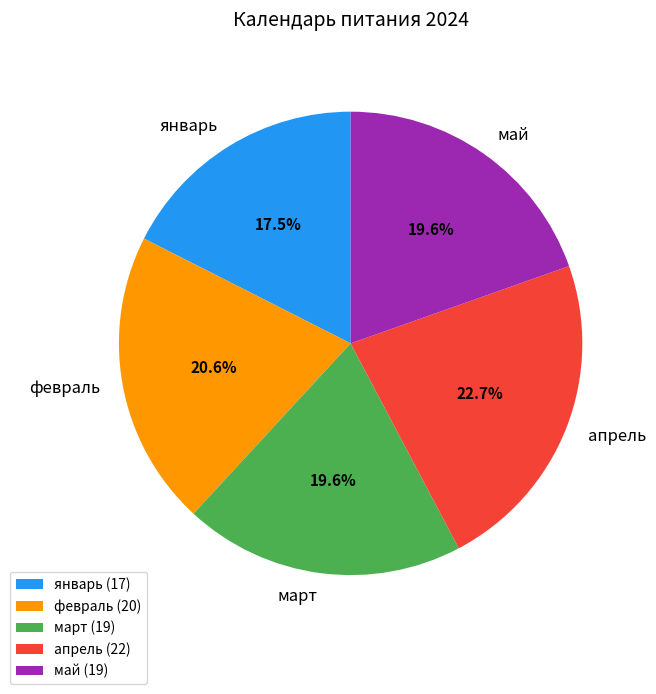

Which category has the smallest portion of the pie?

январь